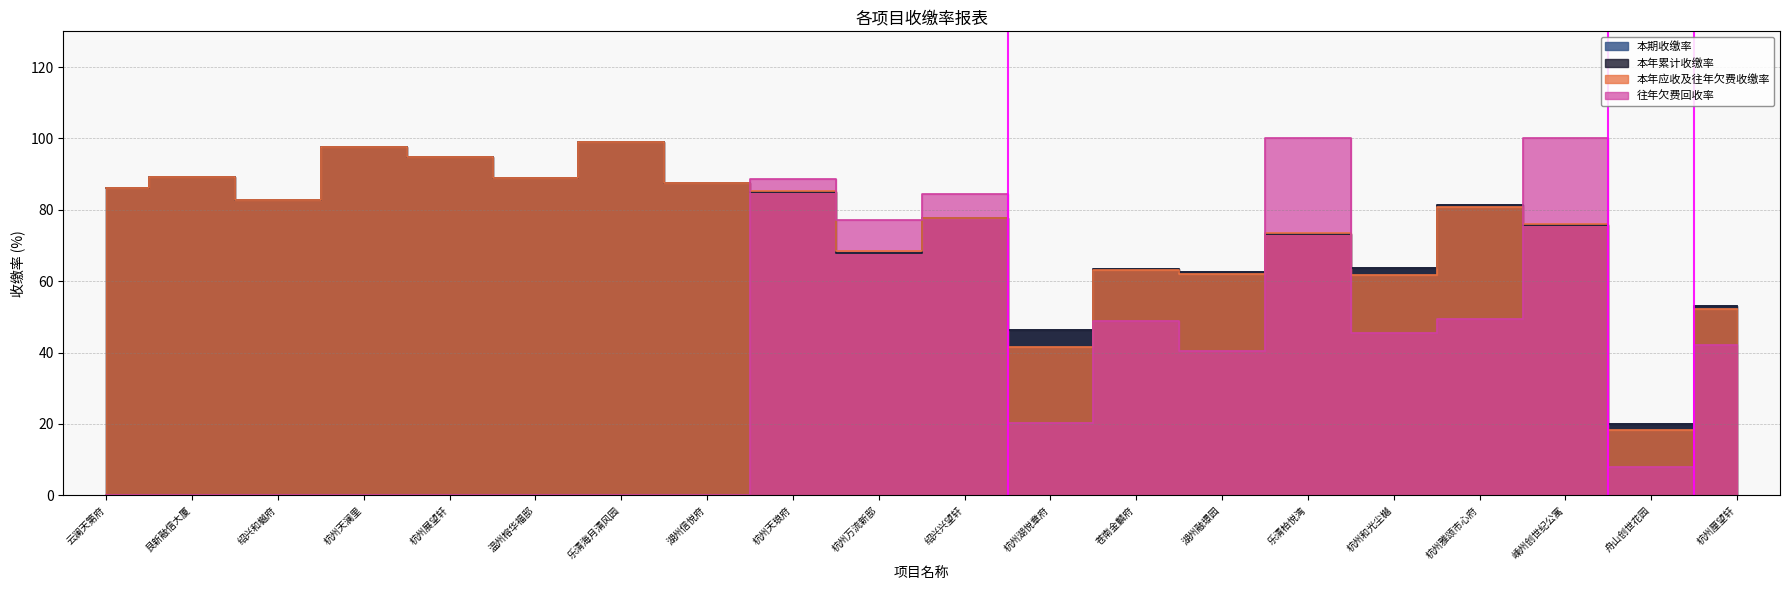

Rank the series by their maximum value, from highest to lowest.

往年欠费回收率, 本期收缴率, 本年累计收缴率, 本年应收及往年欠费收缴率